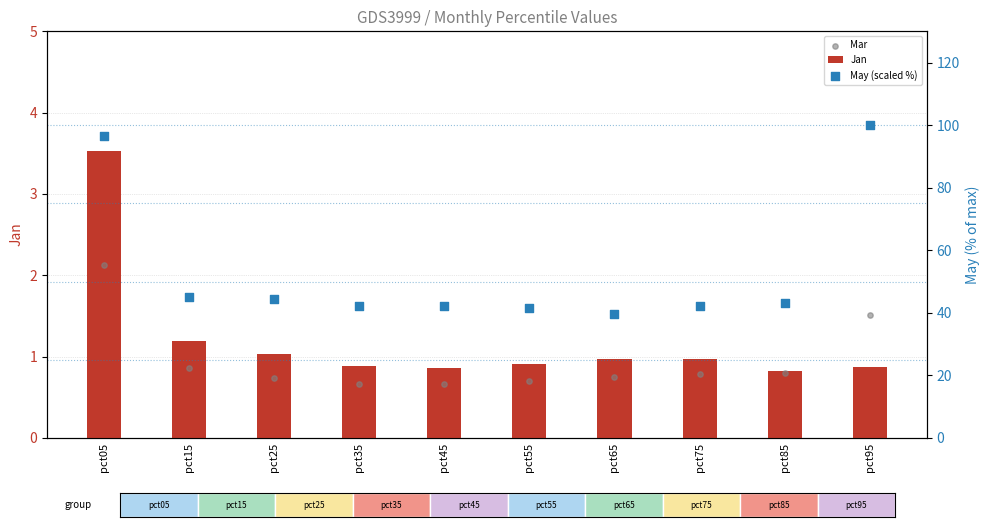

Is the value of May (scaled %) at pct15 greater than the value of Jan at pct85?

Yes